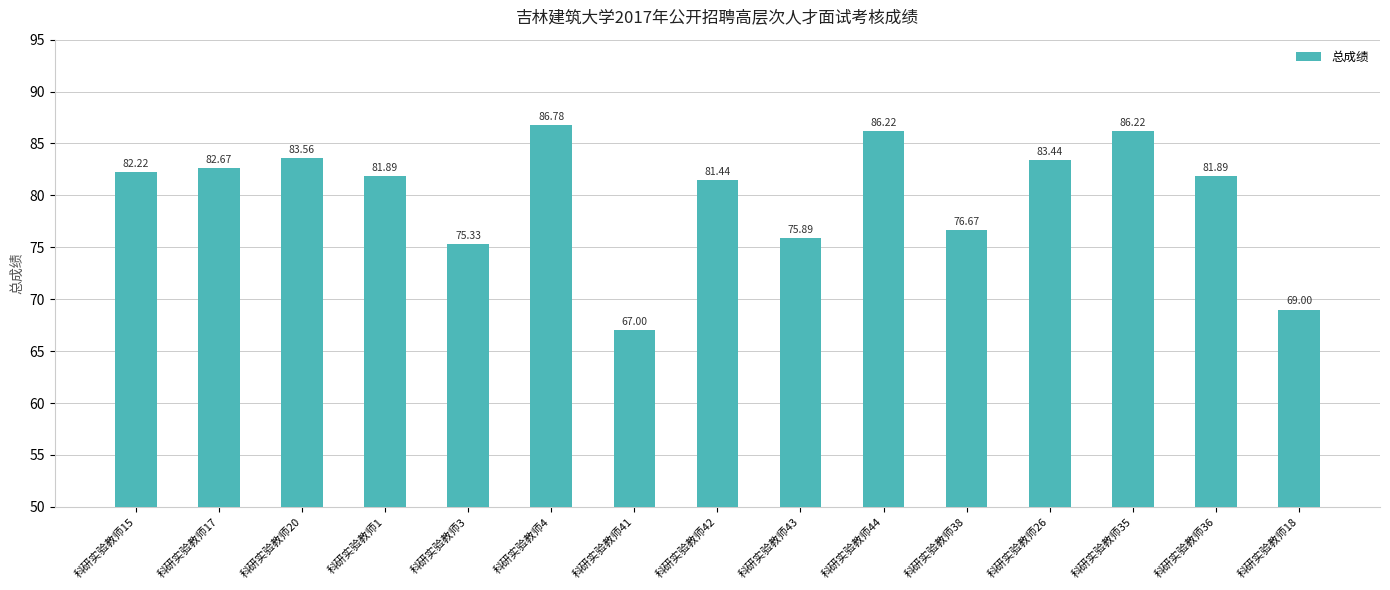

How many bars are there in total?

15